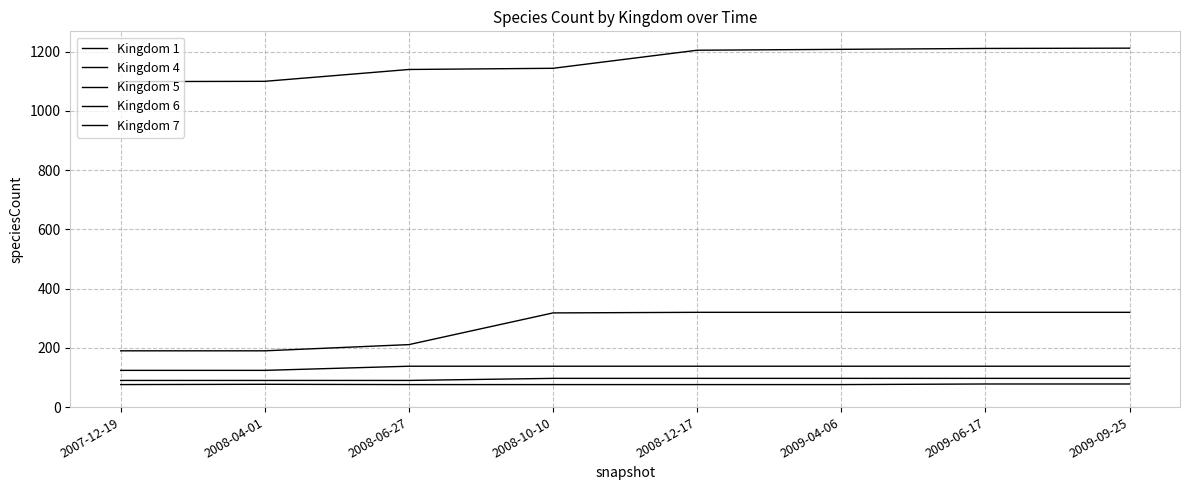

Reading right to left, extract all data points from this chart.

Kingdom 1: 2009-09-25=1212	2009-06-17=1211	2009-04-06=1208	2008-12-17=1205	2008-10-10=1144	2008-06-27=1140	2008-04-01=1100	2007-12-19=1099
Kingdom 4: 2009-09-25=320	2009-06-17=320	2009-04-06=320	2008-12-17=320	2008-10-10=318	2008-06-27=211	2008-04-01=190	2007-12-19=190
Kingdom 5: 2009-09-25=97	2009-06-17=97	2009-04-06=97	2008-12-17=97	2008-10-10=97	2008-06-27=90	2008-04-01=90	2007-12-19=90
Kingdom 6: 2009-09-25=78	2009-06-17=78	2009-04-06=76	2008-12-17=76	2008-10-10=76	2008-06-27=76	2008-04-01=77	2007-12-19=76
Kingdom 7: 2009-09-25=138	2009-06-17=138	2009-04-06=138	2008-12-17=138	2008-10-10=138	2008-06-27=138	2008-04-01=124	2007-12-19=124